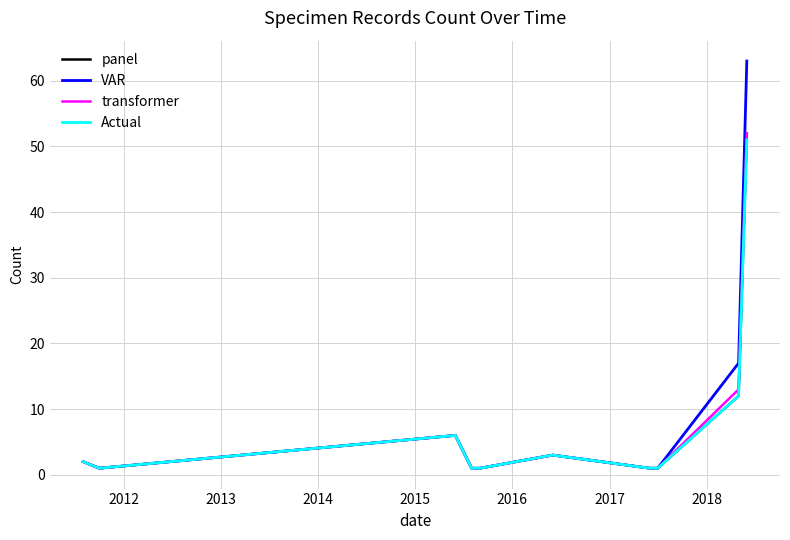

Which series has the largest range (max minus min)?

VAR